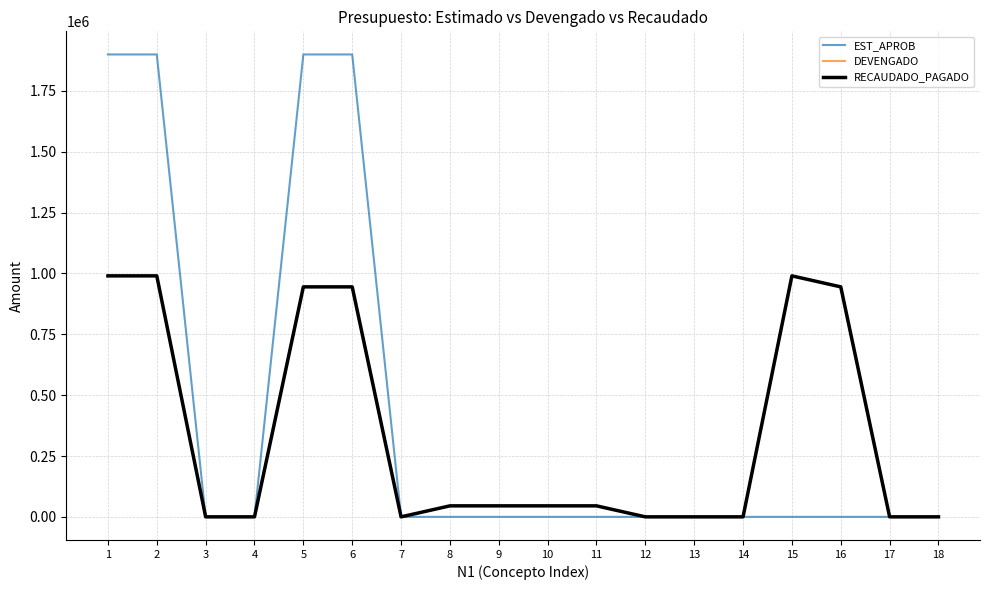

What value does the RECAUDADO_PAGADO series have at 2?

990200.0